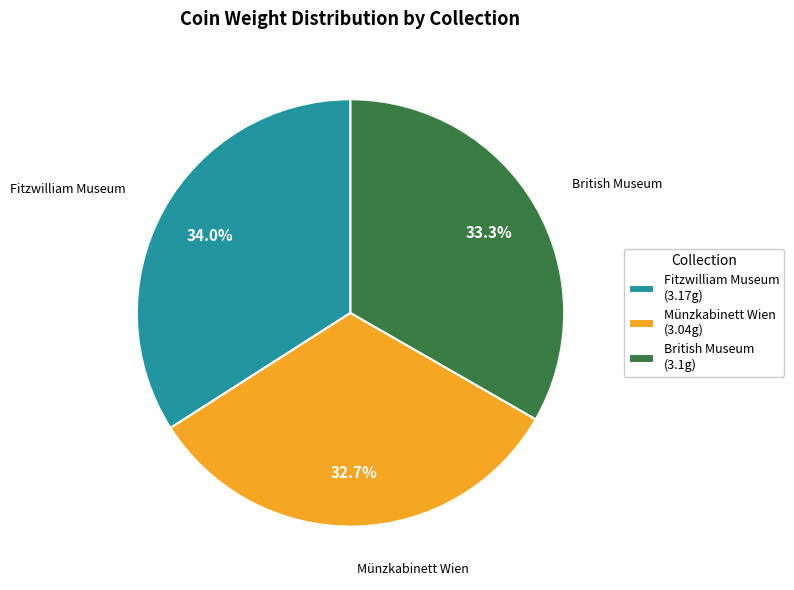

Is there any slice that represents more than half of the pie?

No